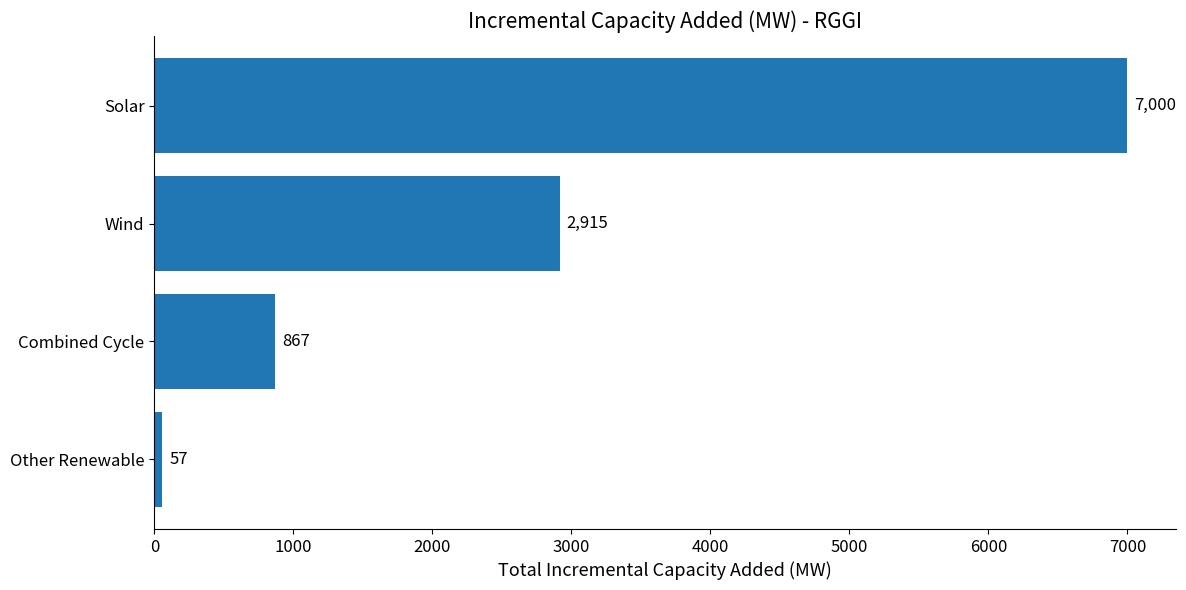

What is the average value?

2709.8